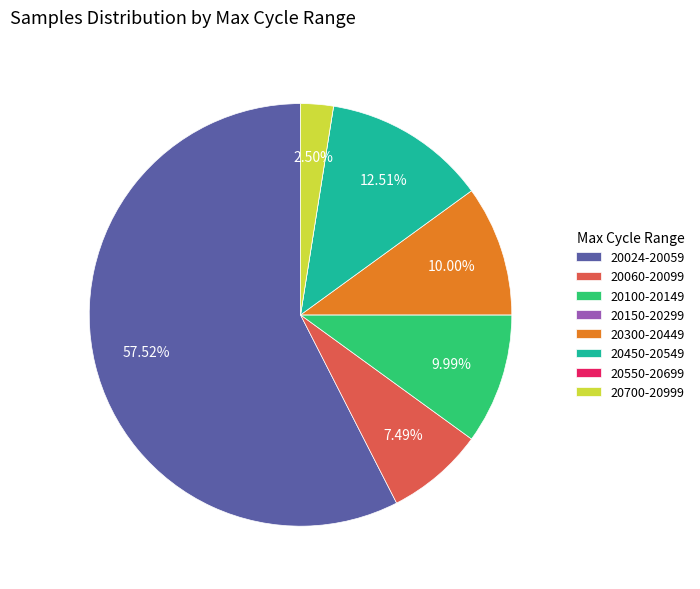

Which category has the biggest portion of the pie?

20024-20059